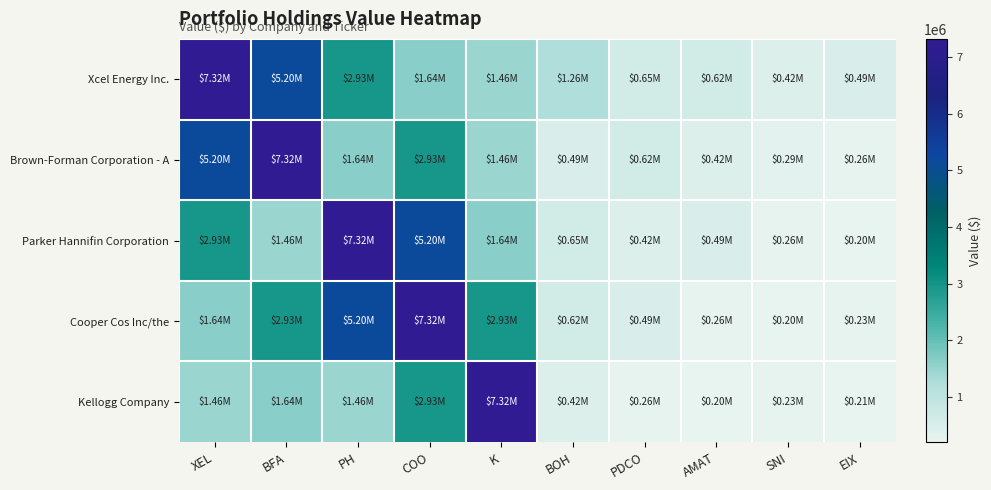

Rank the series at AMAT from lowest to highest value.

Kellogg Company, Cooper Cos Inc/the, Brown-Forman Corporation - A, Parker Hannifin Corporation, Xcel Energy Inc.